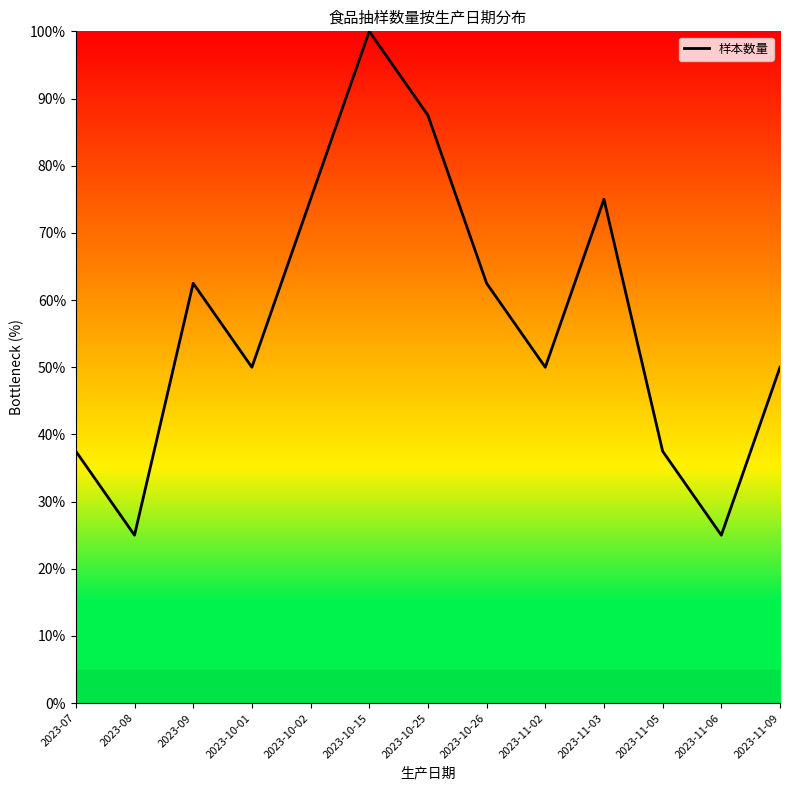

What position from the right is 2023-11-05?

3